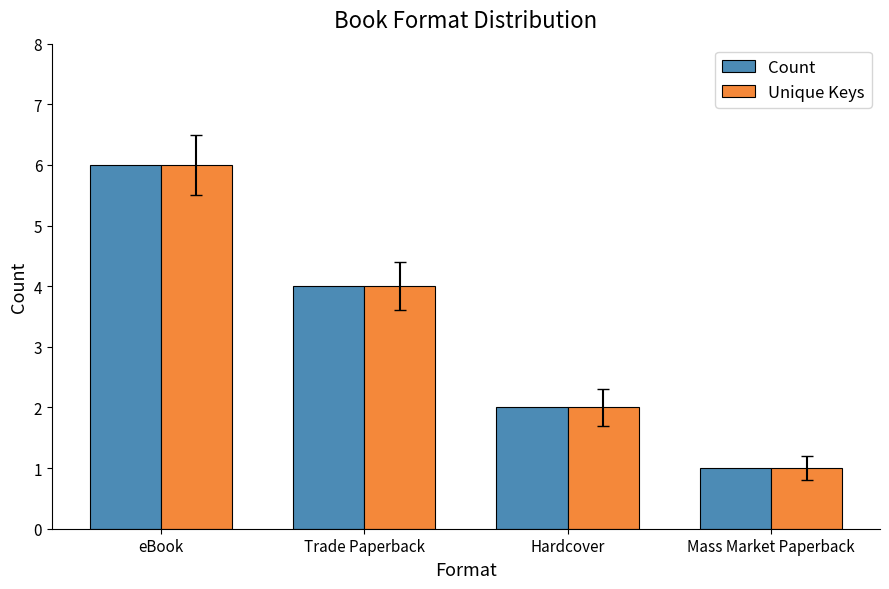

Which category has the lowest value across all series?

Mass Market Paperback